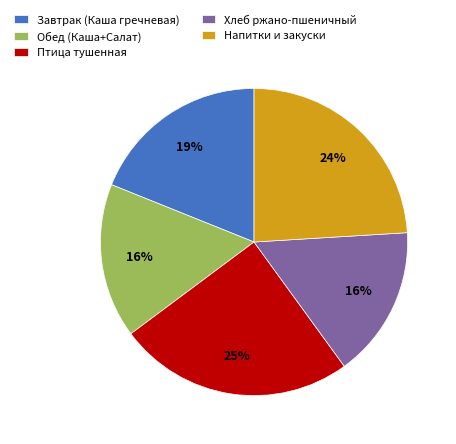

To the nearest percent, what portion does Напитки и закуски represent?

24%